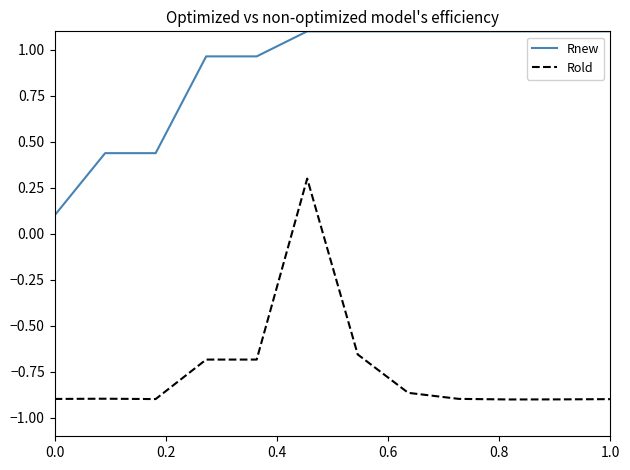

Rank the series by their maximum value, from highest to lowest.

Rnew, Rold